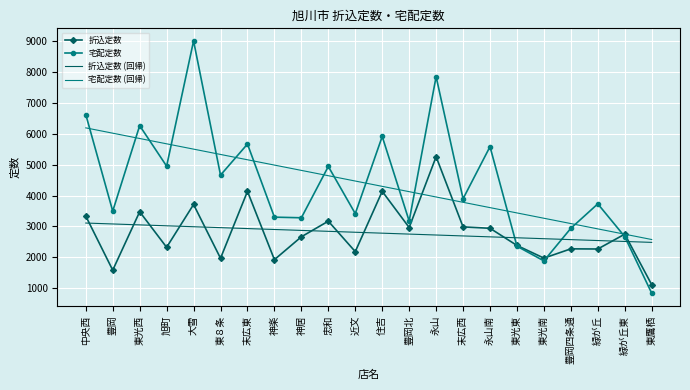

The value of 宅配定数 at 住吉 is 8566.9. True or false?

False